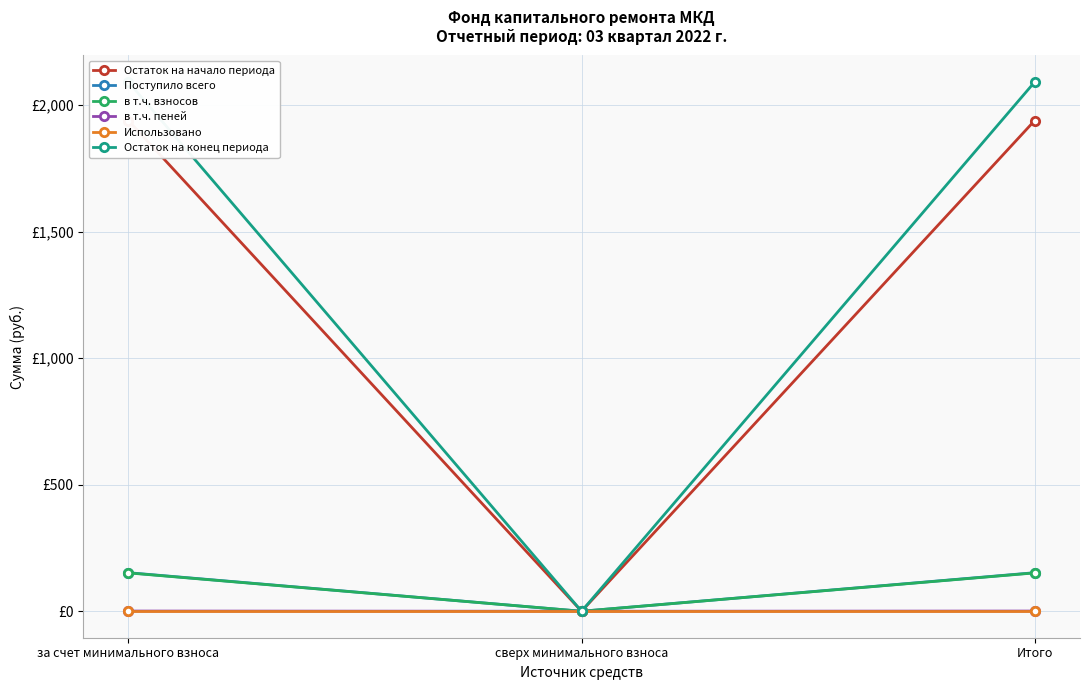

What position from the left is сверх минимального взноса?

2